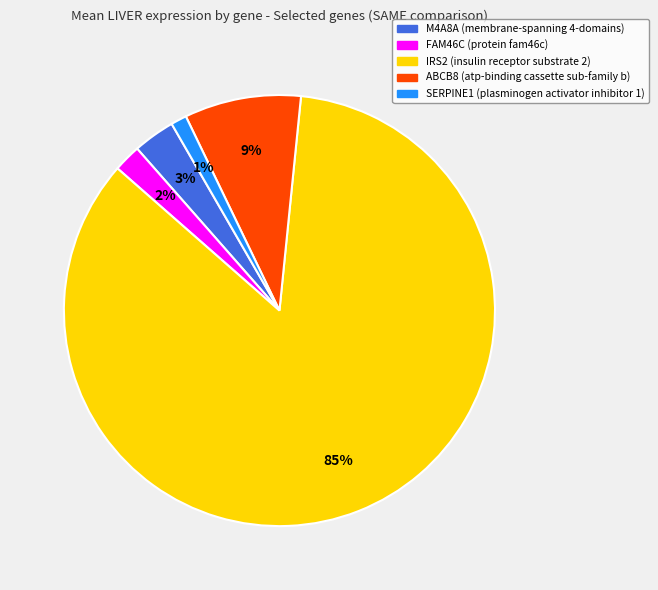

Does any single category account for the majority?

Yes